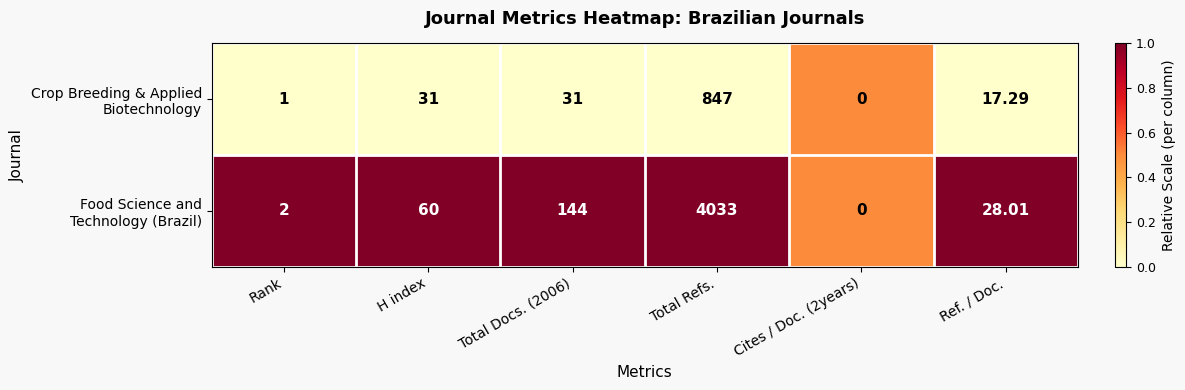

At which category is the sum across all series the highest?

Total Refs.